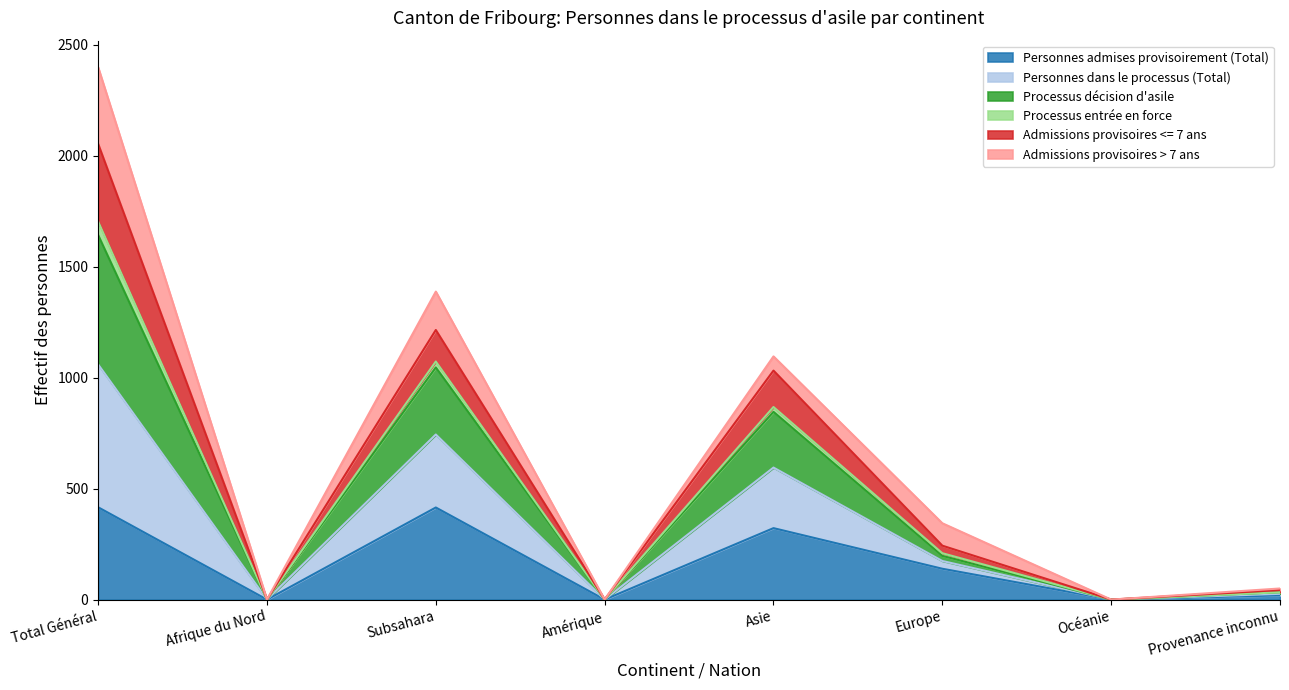

Where does the Processus décision d'asile series first go above 243?

Total Général